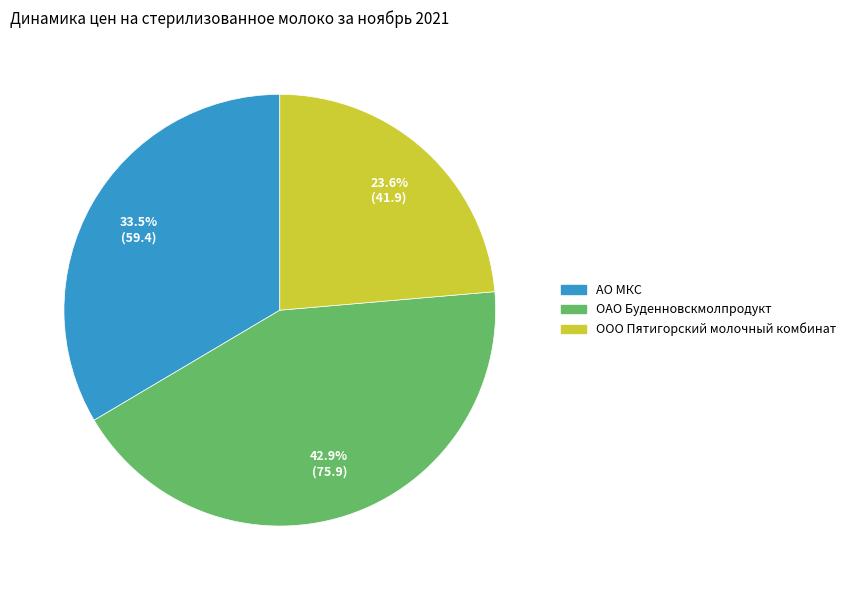

Between ОАО Буденновскмолпродукт and ООО Пятигорский молочный комбинат, which is larger?

ОАО Буденновскмолпродукт